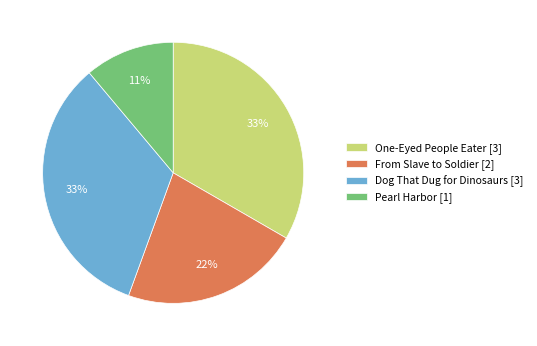

Does One-Eyed People Eater [3] represent more than half of the total?

No